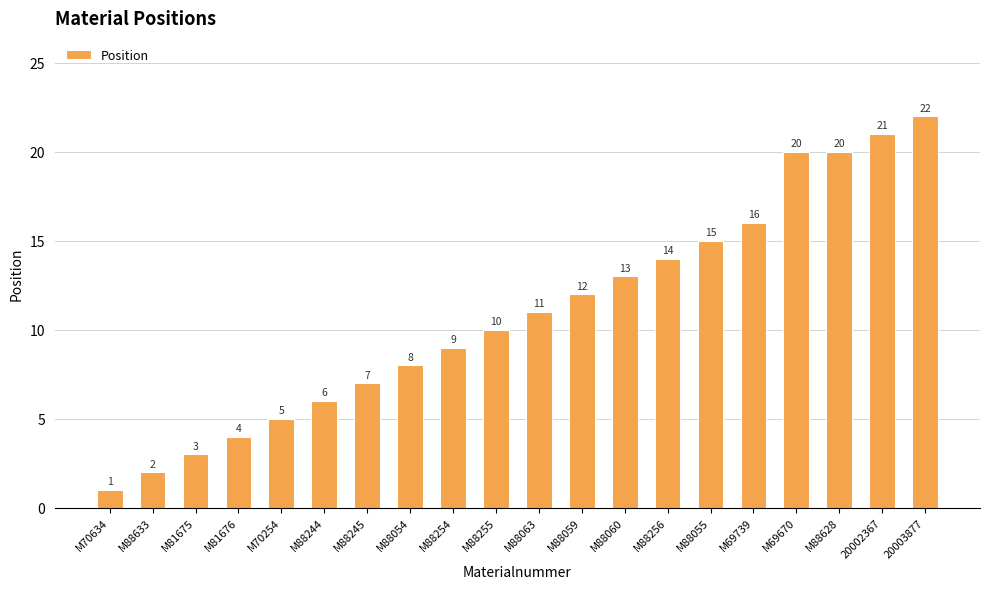

What is the maximum value shown in the chart?

22